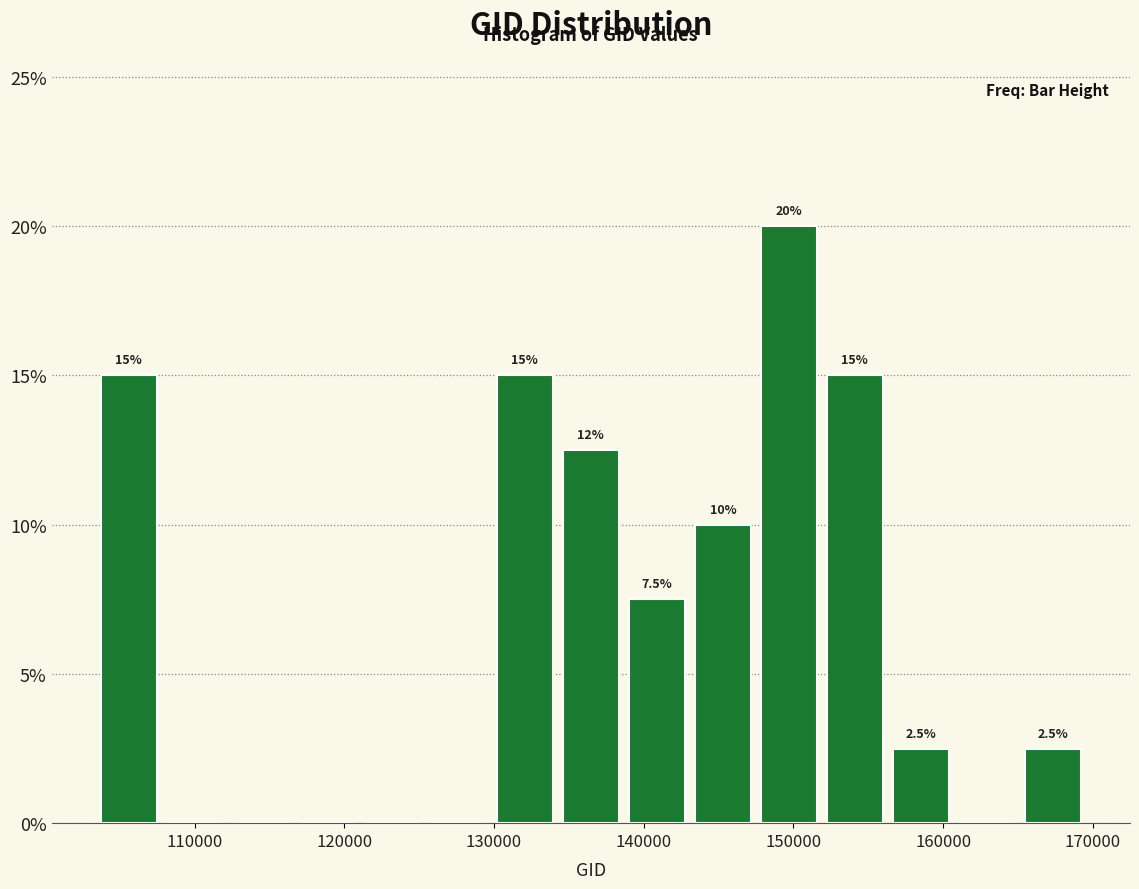

Which range on the x-axis has the tallest bar?

147000 to 152000